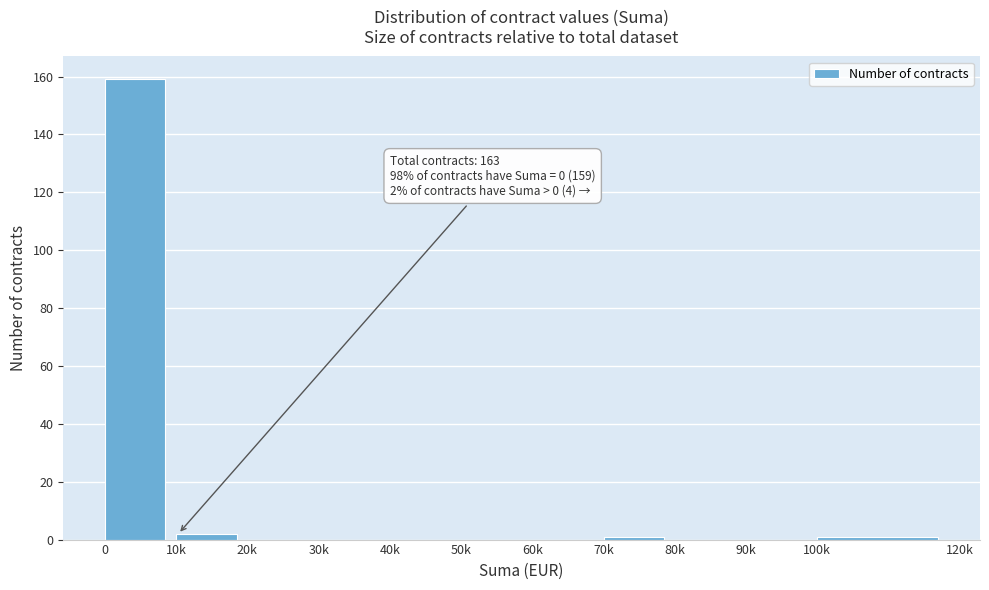

Reading left to right, list all the values displayed in this chart.

0=159	10k=2	20k=0	30k=0	40k=0	50k=0	60k=0	70k=1	80k=0	90k=0	100k=1